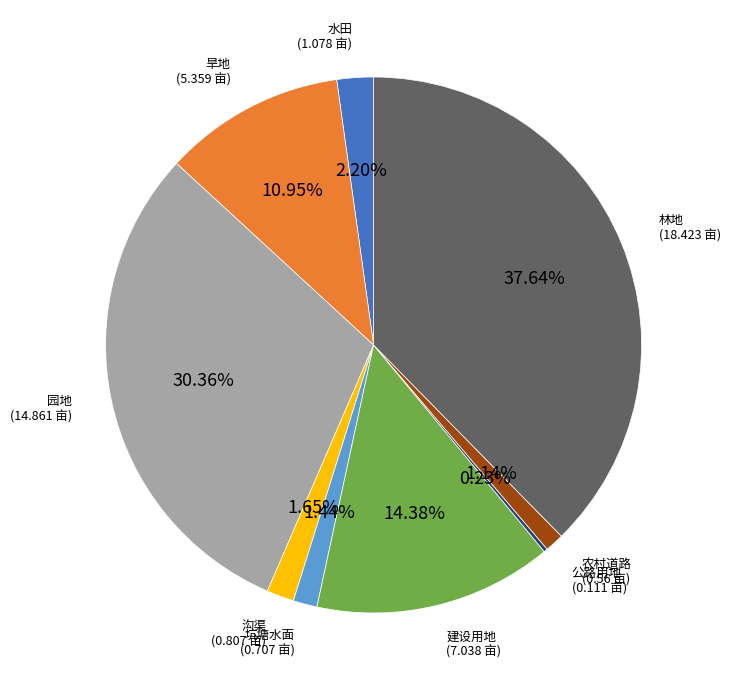

Is 林地 the majority of the pie?

No